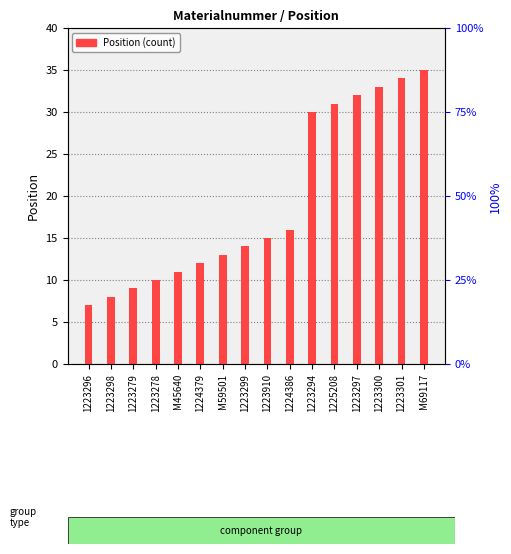

What is the label of the 1st bar from the right?

M69117